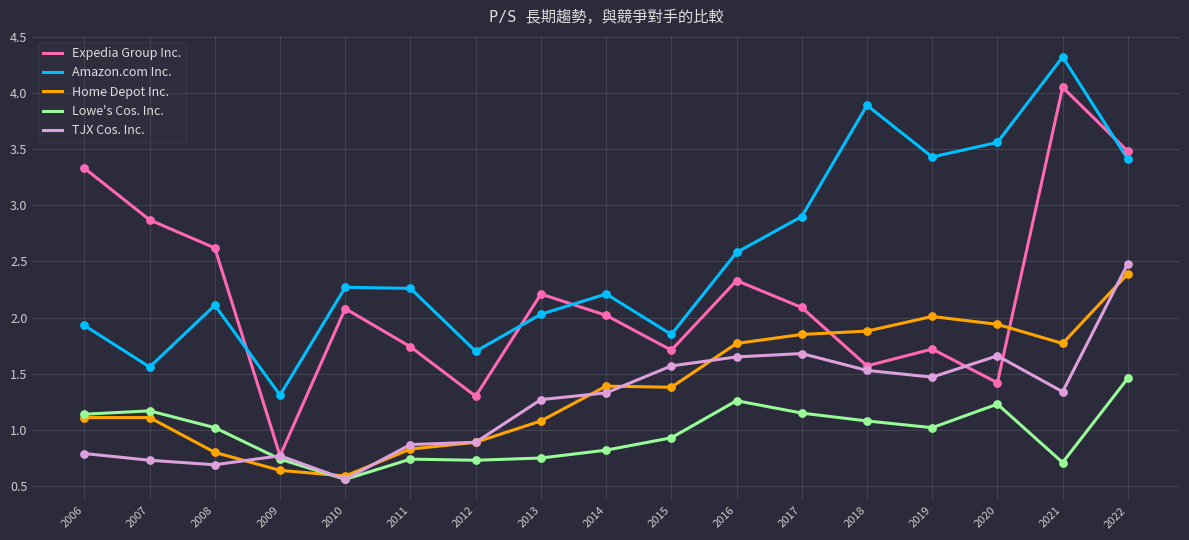

Which series has the largest range (max minus min)?

Expedia Group Inc.